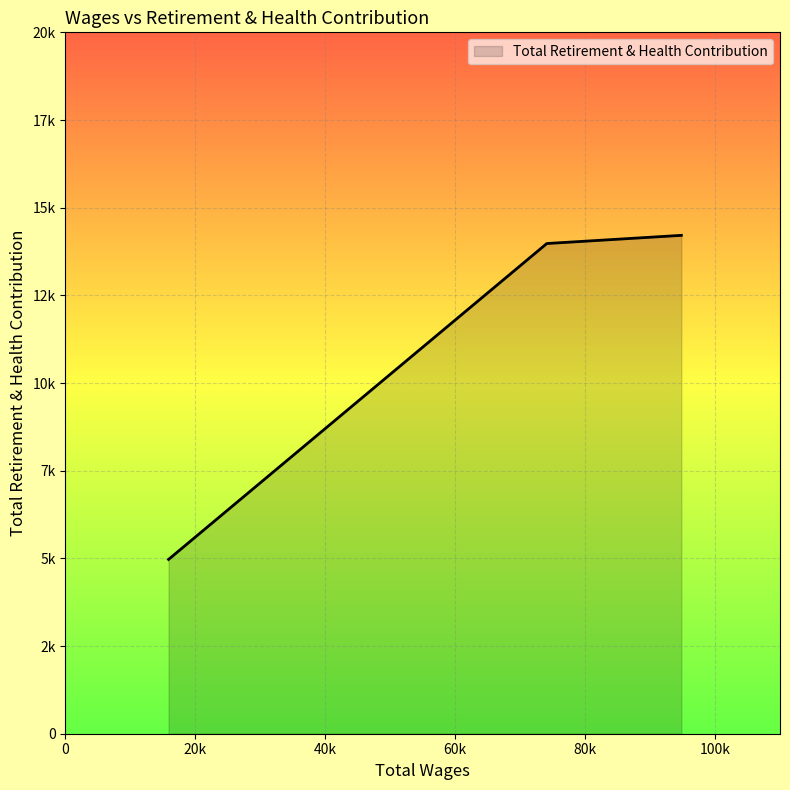

What is the difference between the maximum and minimum values?

9241